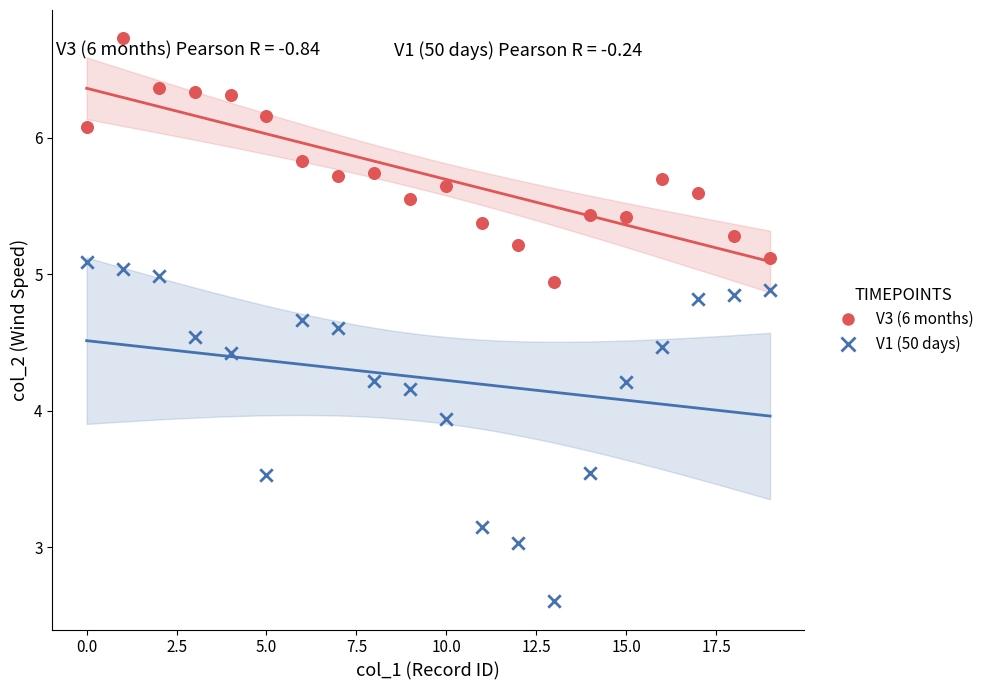

Across all series, what Y value is closest to 4?

3.9